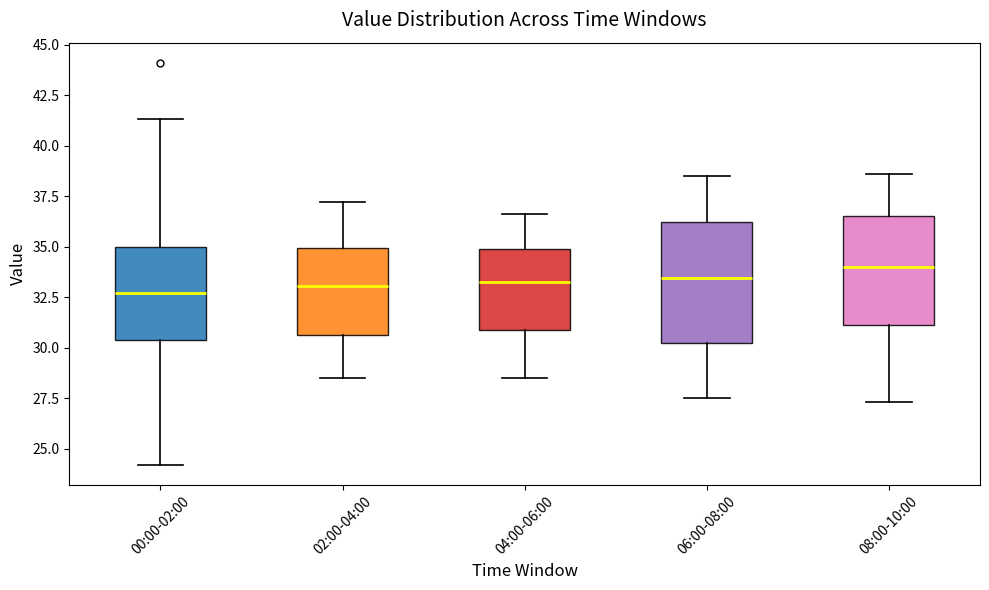

Reading left to right, transcribe this box plot: for each box, give where its median line is, the range the box spans, and where its two whiskers end, as read against the y-axis. The values are not printed on the chart, so give them approximately, as read against the axis.

00:00-02:00: median 32.5, box 30.5 to 35.0, whiskers 24.0 to 41.5
02:00-04:00: median 33.0, box 30.5 to 35.0, whiskers 28.5 to 37.0
04:00-06:00: median 33.5, box 31.0 to 35.0, whiskers 28.5 to 36.5
06:00-08:00: median 33.5, box 30.0 to 36.0, whiskers 27.5 to 38.5
08:00-10:00: median 34.0, box 31.0 to 36.5, whiskers 27.5 to 38.5